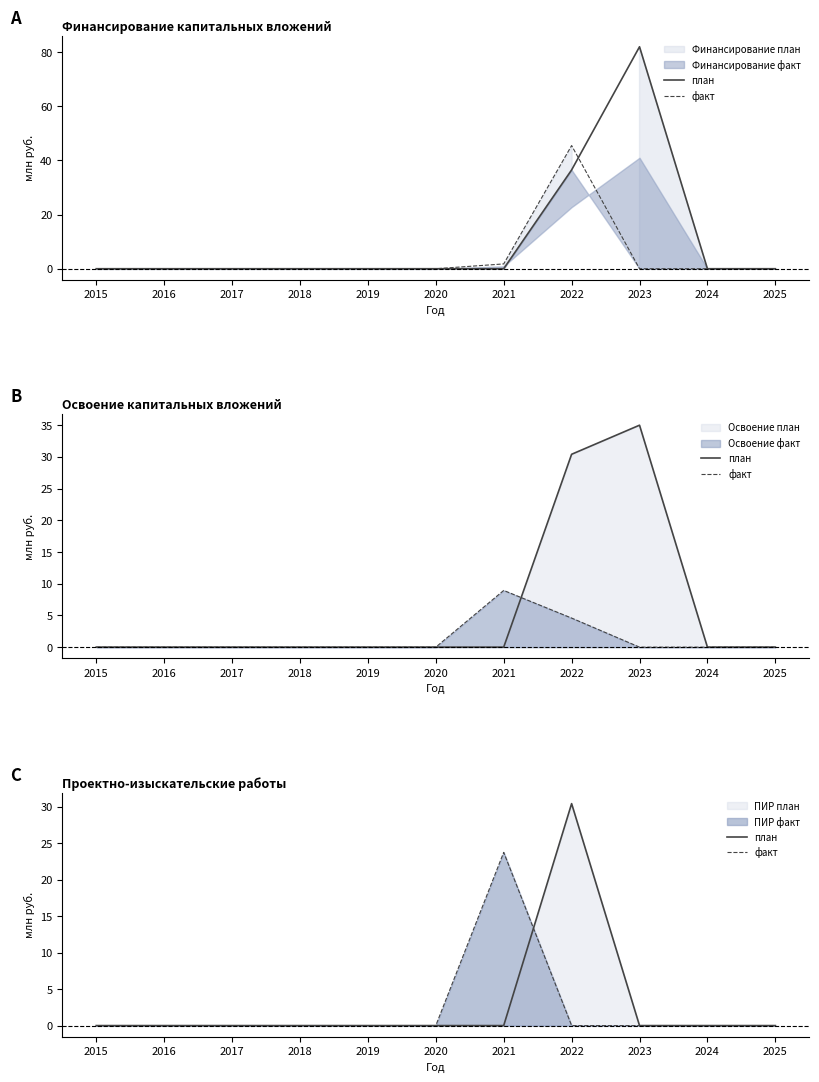

List the labels in order of факт value, largest first.

2021, 2015, 2016, 2017, 2018, 2019, 2020, 2022, 2023, 2024, 2025